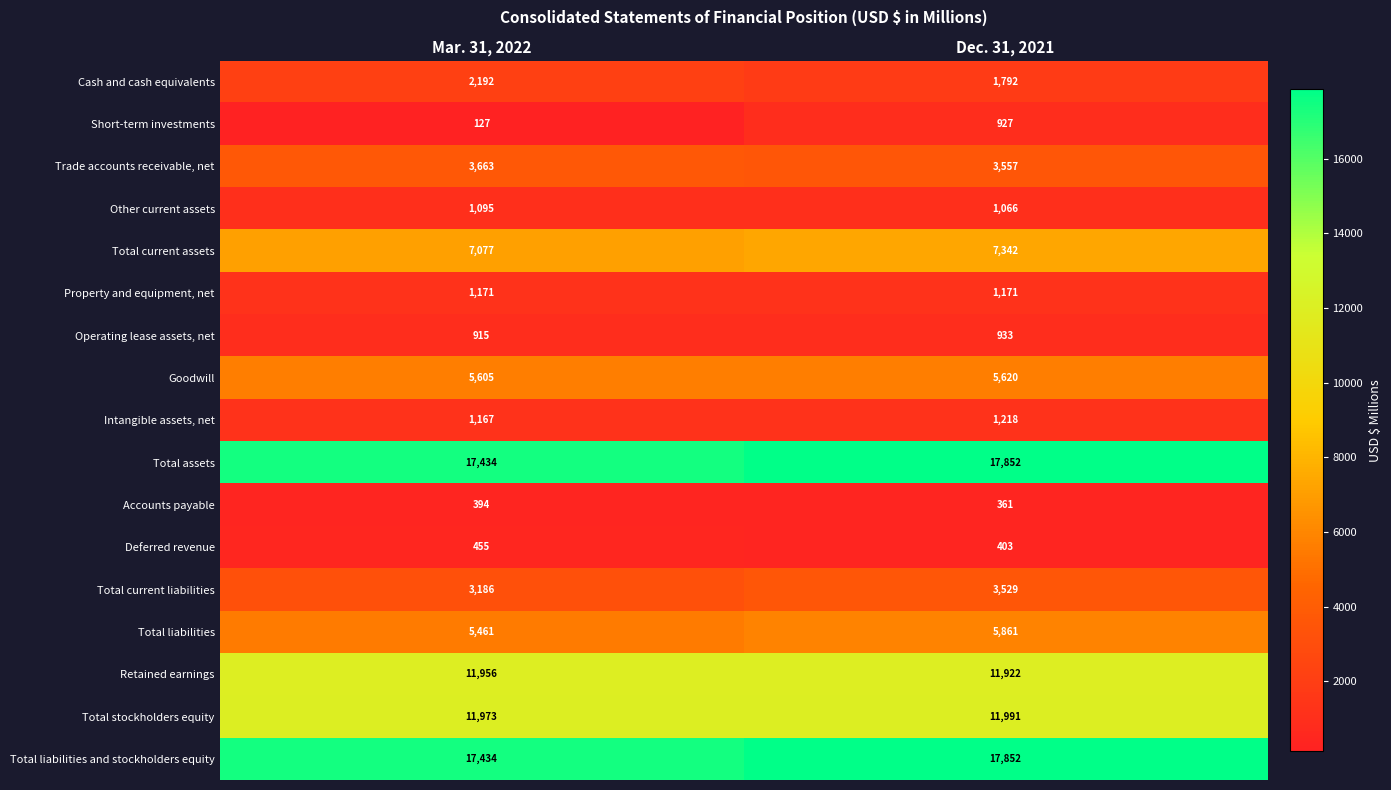

Between Mar. 31, 2022 and Dec. 31, 2021, which series saw the biggest shift?

Short-term investments